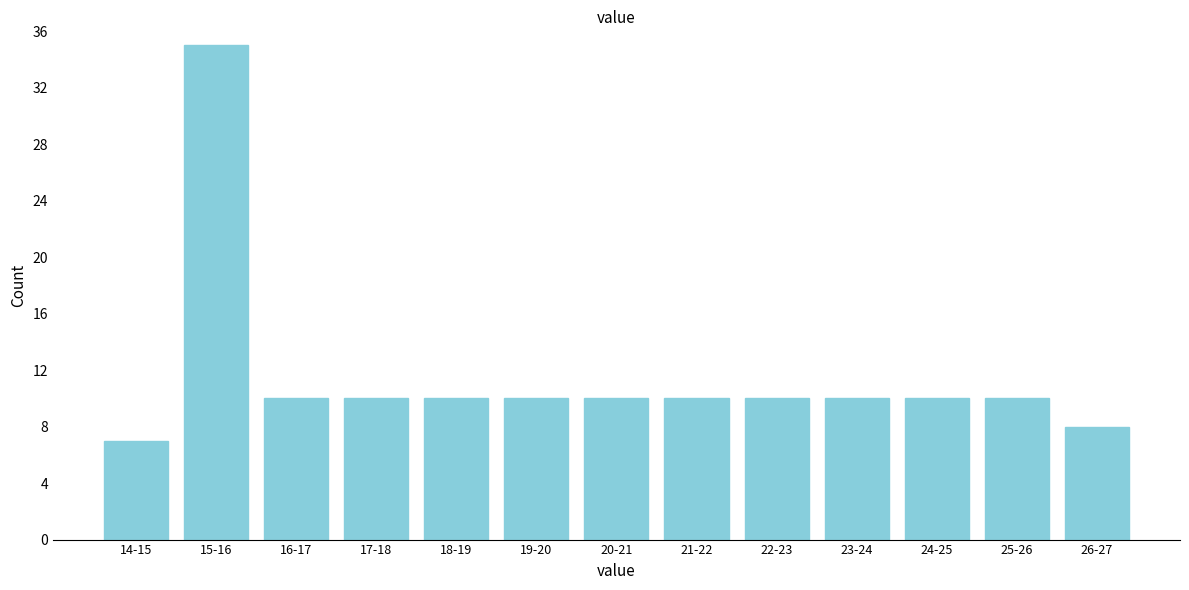

Reading left to right, what are all the values shown in this chart?

7	35	10	10	10	10	10	10	10	10	10	10	8